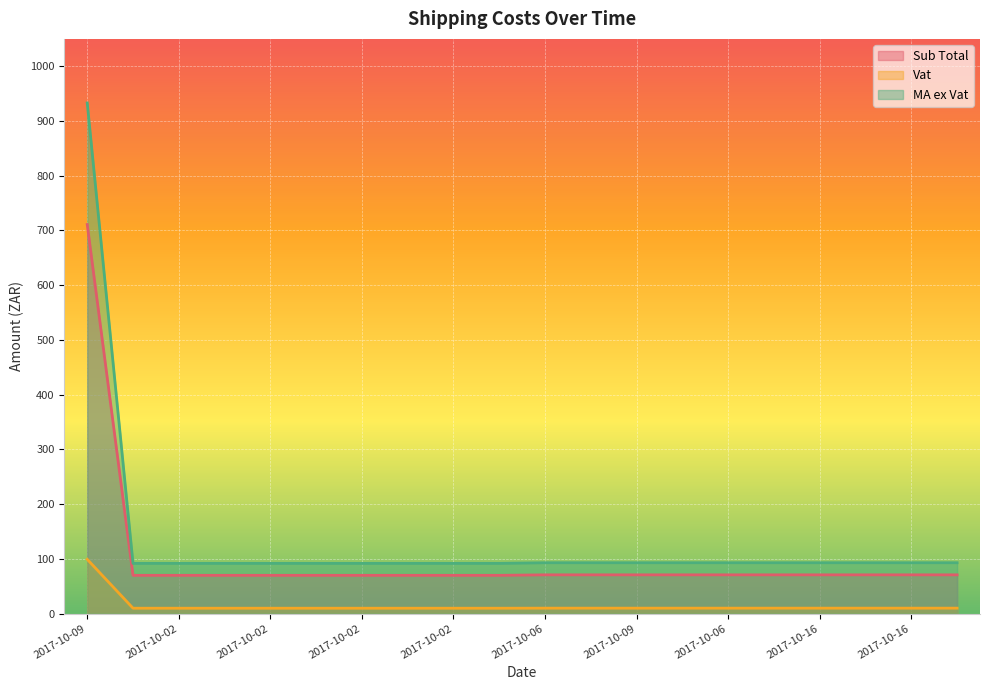

What is the label of the 10th point from the right?

2017-10-06